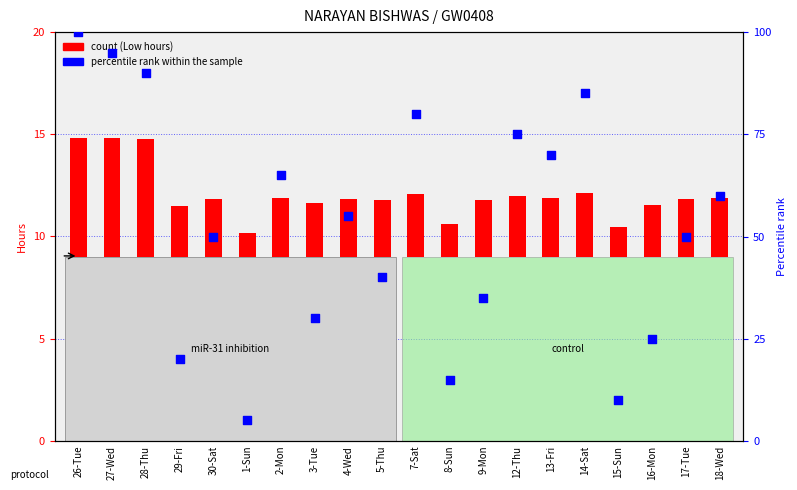

Which series has the largest total across all categories?

percentile rank within the sample